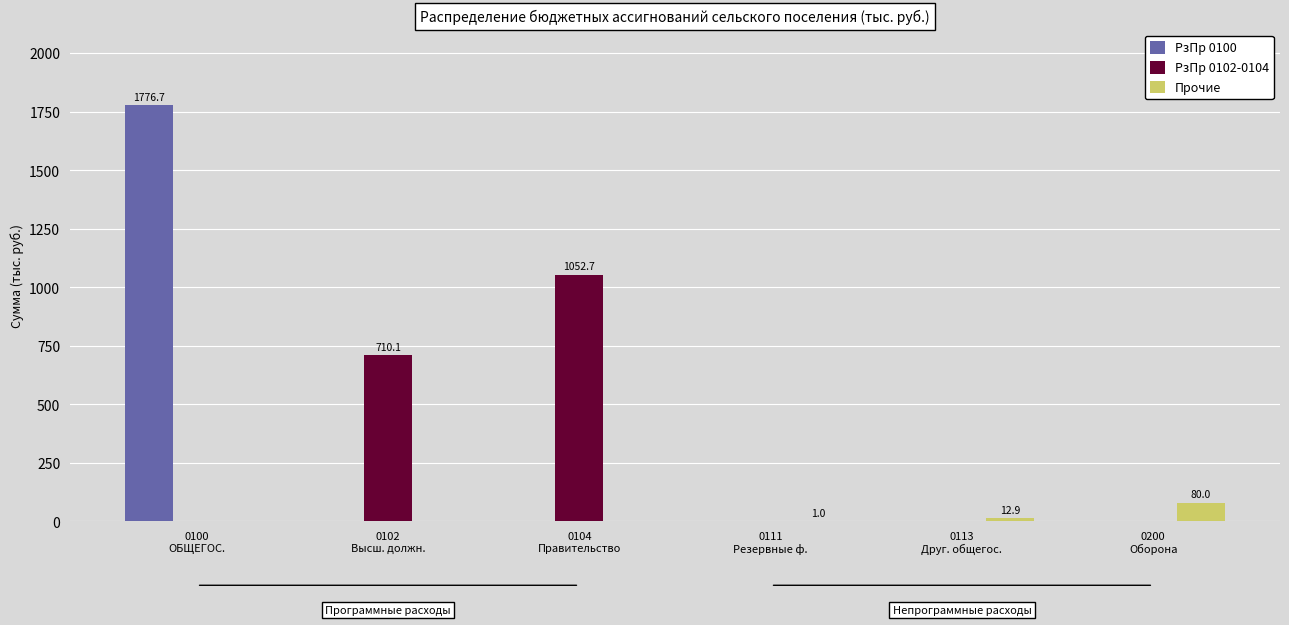

What is the sum of all РзПр 0100 values?

1776.7